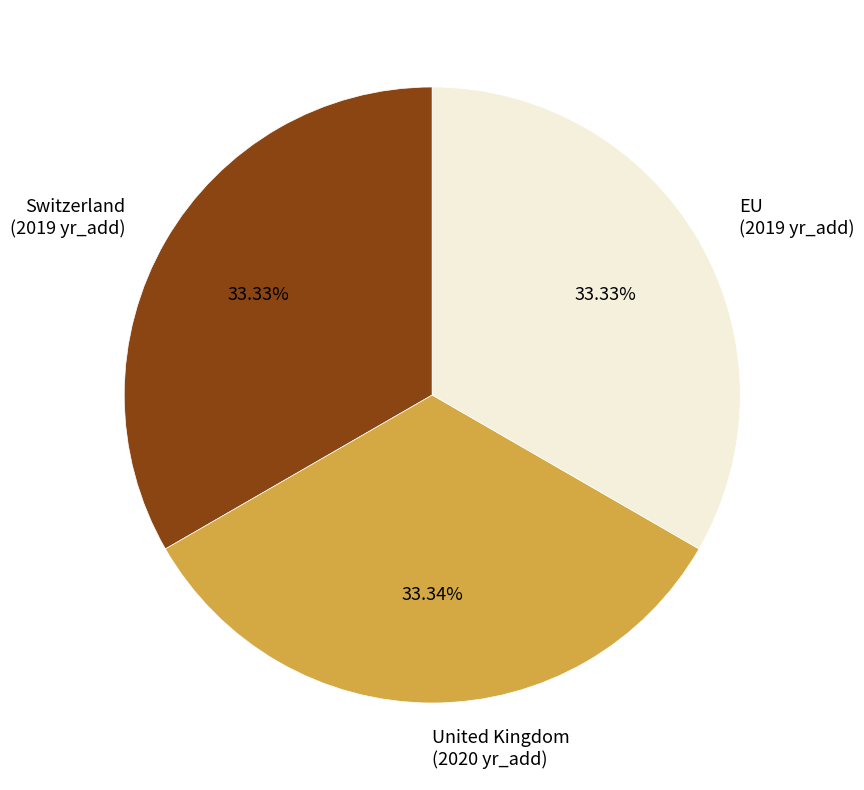

To the nearest percent, what is the combined percentage of United Kingdom and EU?

67%